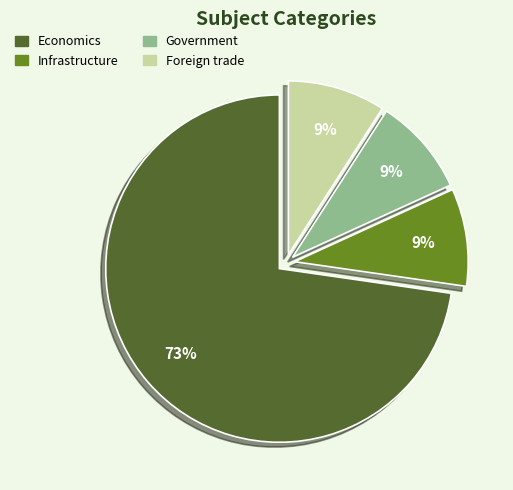

Which category has the biggest portion of the pie?

Economics